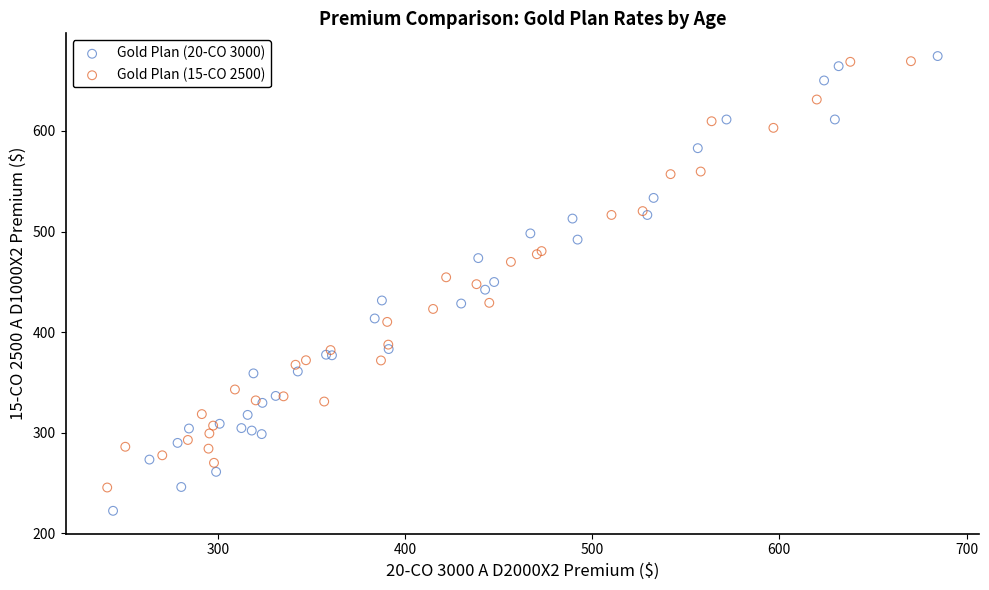

Which series contains the highest Y value?

Gold Plan (20-CO 3000)